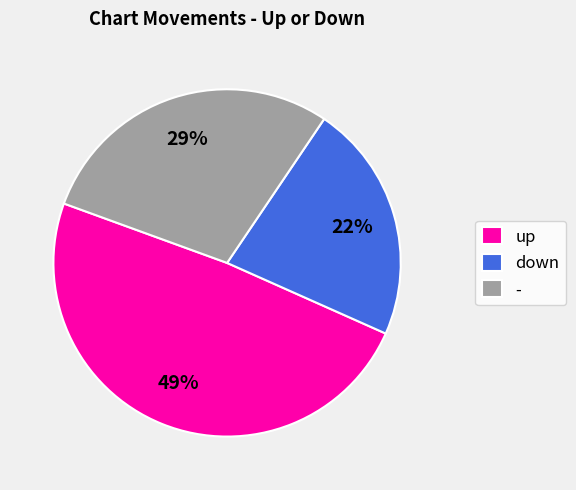

Does any single category account for the majority?

No